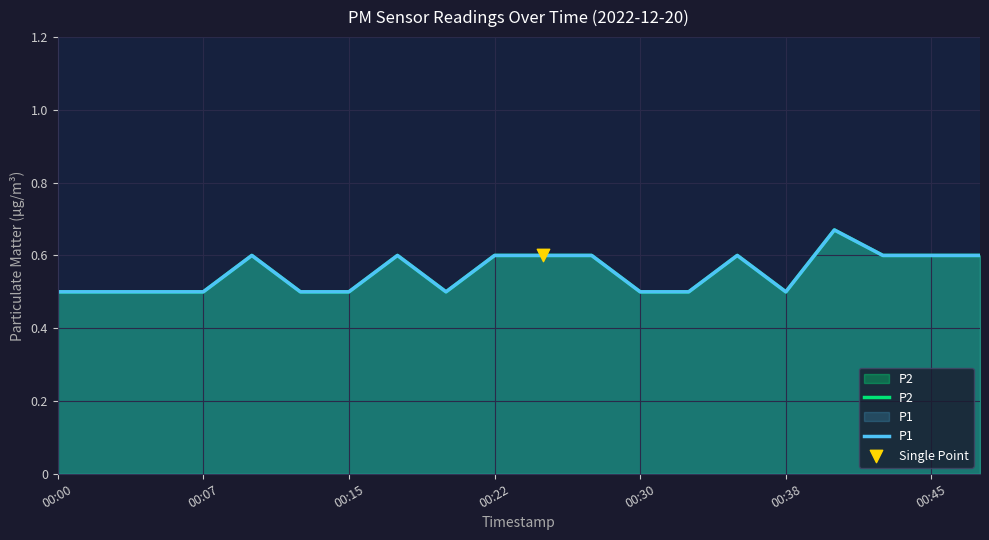

At how many categories does at least one series exceed 0?

20